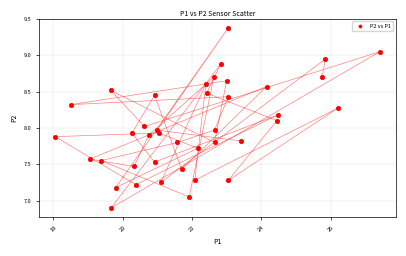

What is the range of Y values (max minus min)?

2.5